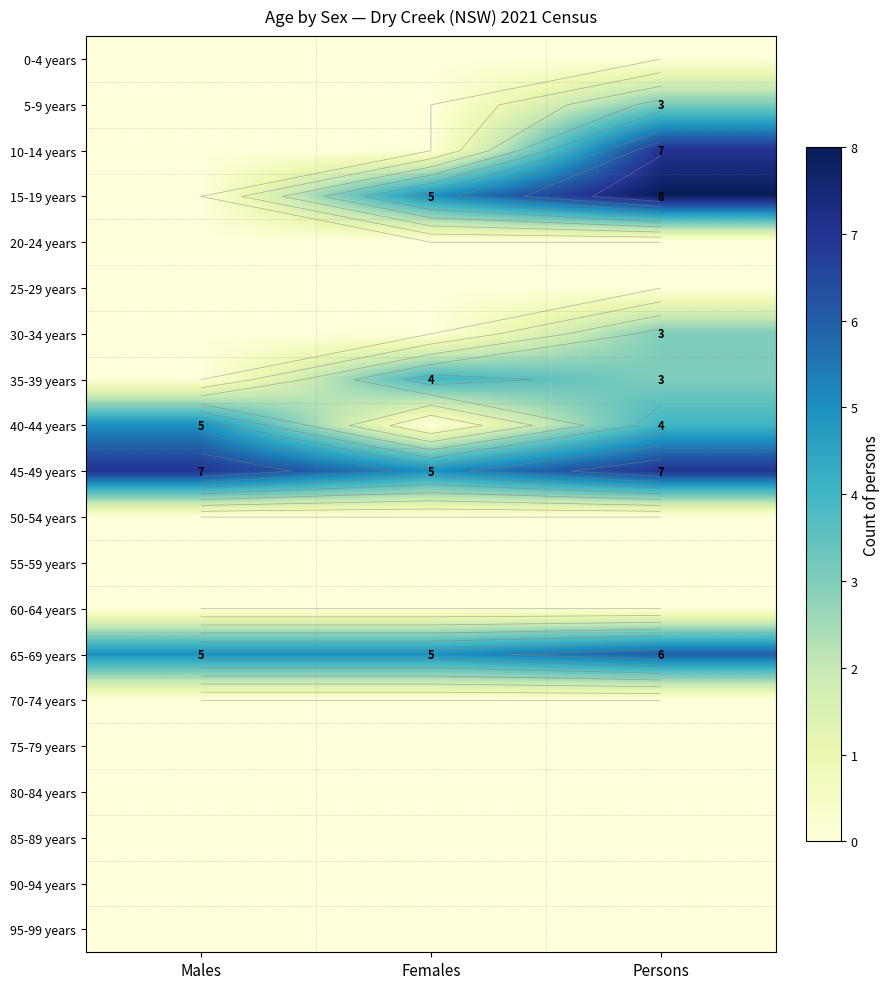

List the labels in order of 75-79 years value, smallest first.

Males, Females, Persons